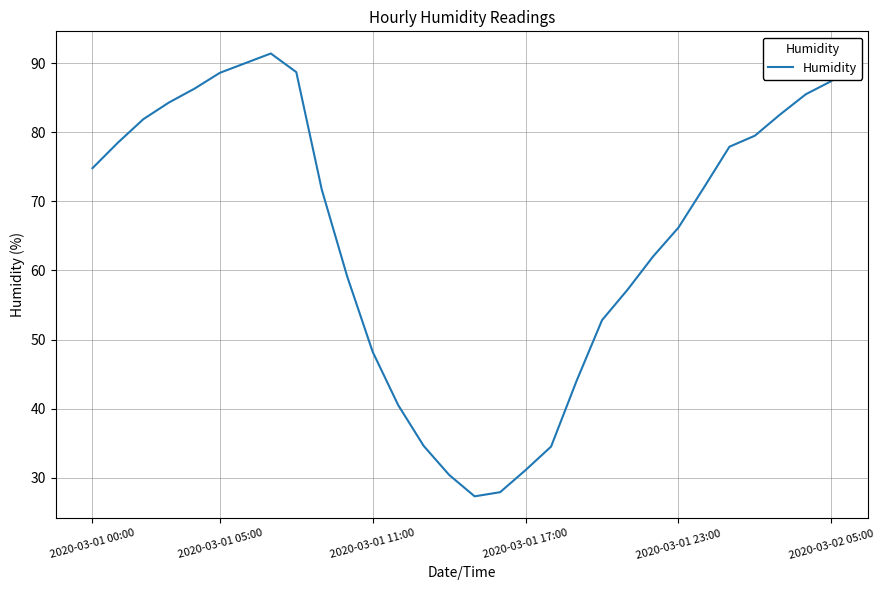

What is the difference between the maximum and minimum values?

64.1